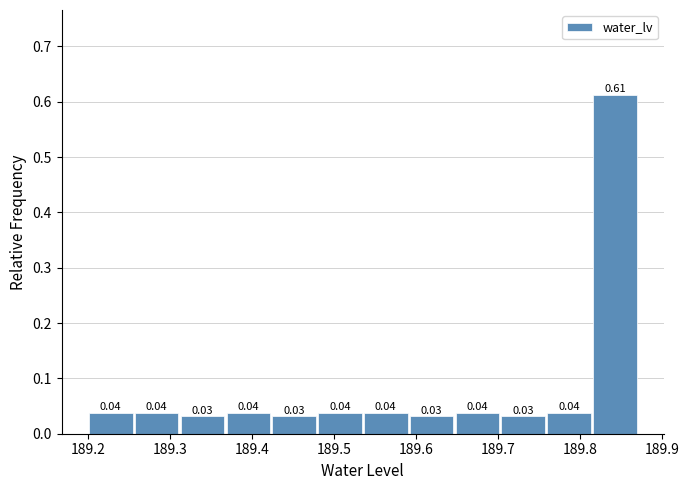

Reading left to right, transcribe this chart: for each bar, give the range it covers on the x-axis and its height. The bar edges are not printed on the chart, so give them approximately, as read against the axis.

189.20 to 189.26: 0.04
189.26 to 189.31: 0.04
189.31 to 189.37: 0.03
189.37 to 189.42: 0.04
189.42 to 189.48: 0.03
189.48 to 189.54: 0.04
189.54 to 189.59: 0.04
189.59 to 189.65: 0.03
189.65 to 189.70: 0.04
189.70 to 189.76: 0.03
189.76 to 189.81: 0.04
189.81 to 189.87: 0.61